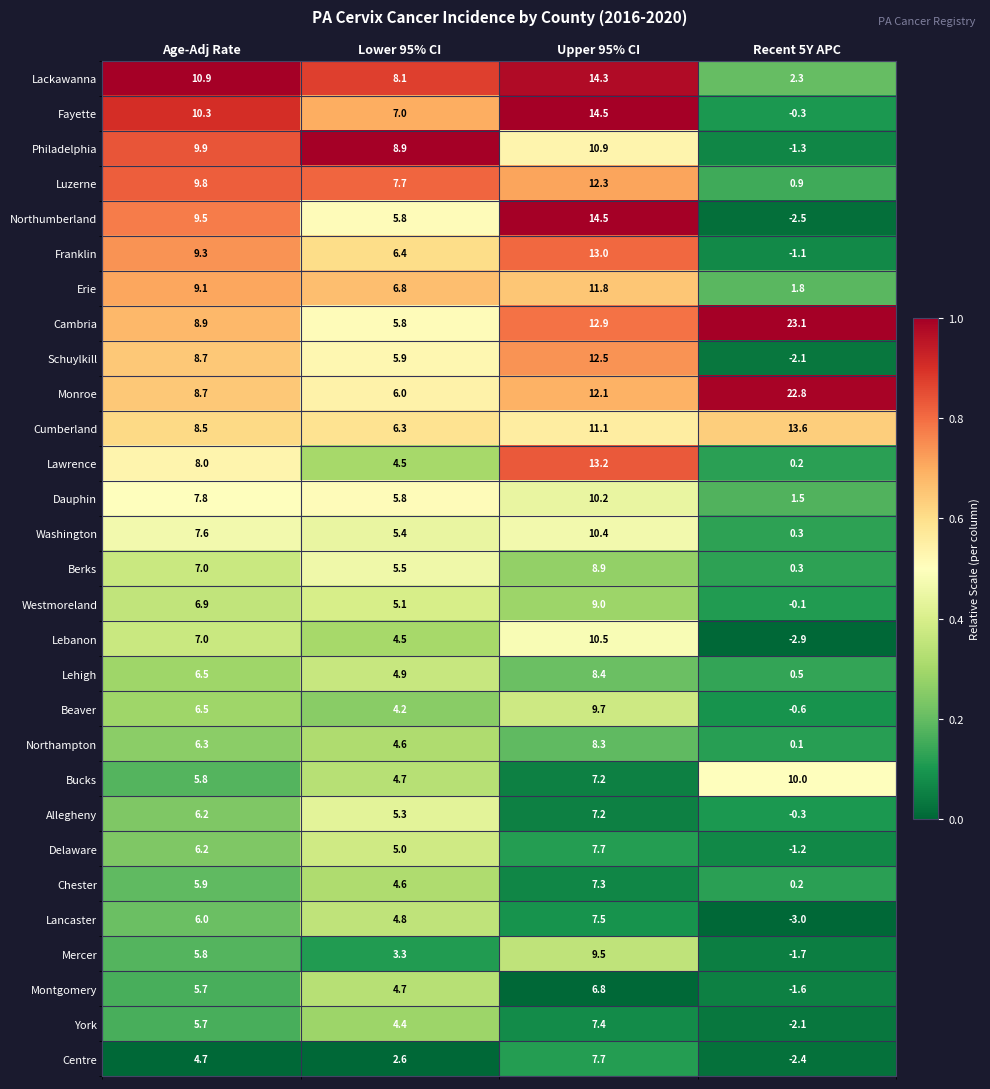

The value of Cambria at Age-Adj Rate is 8.9. True or false?

True